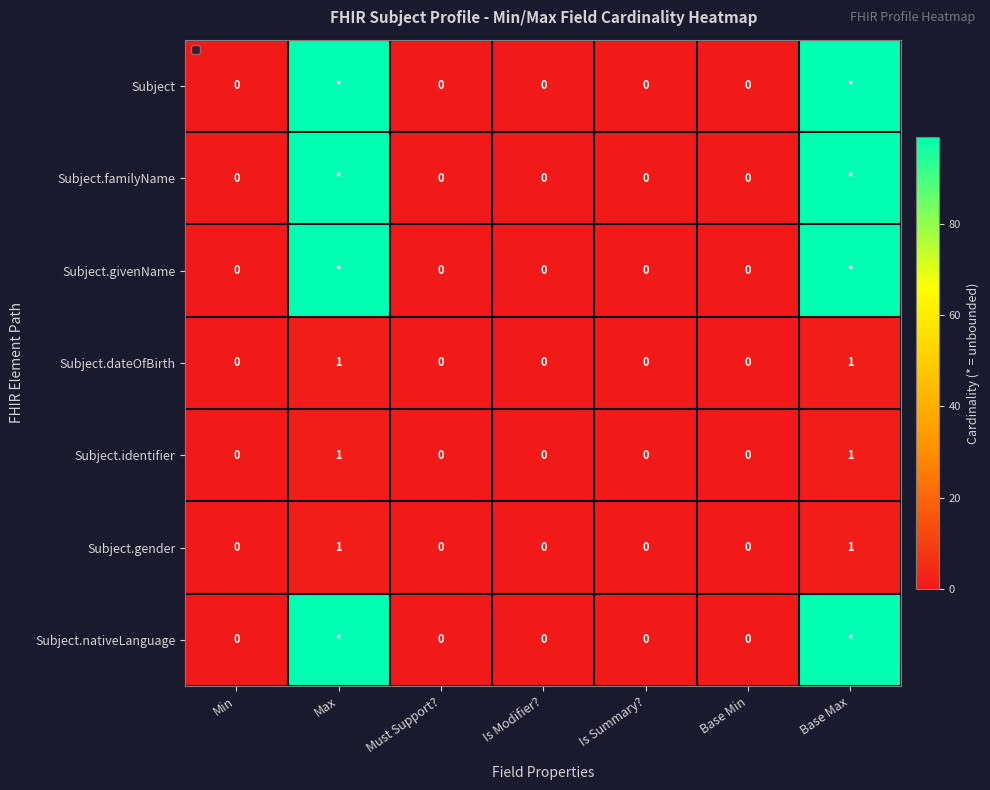

The value of Subject.gender at Is Summary? is 0. True or false?

True